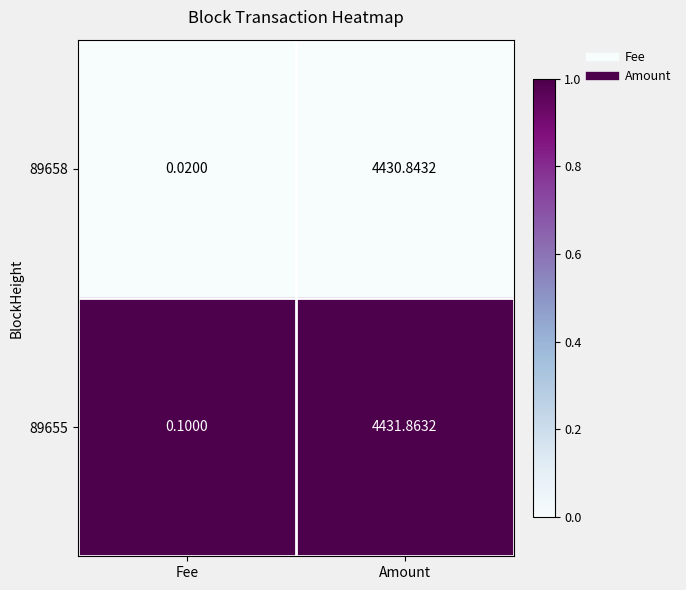

Rank the series at Amount from highest to lowest value.

89655, 89658